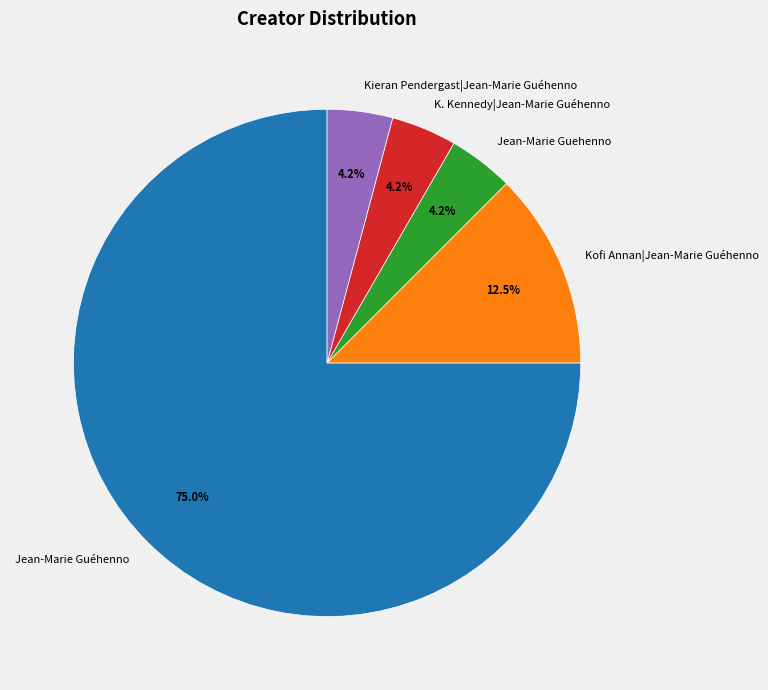

Which slice is the largest?

Jean-Marie Guéhenno